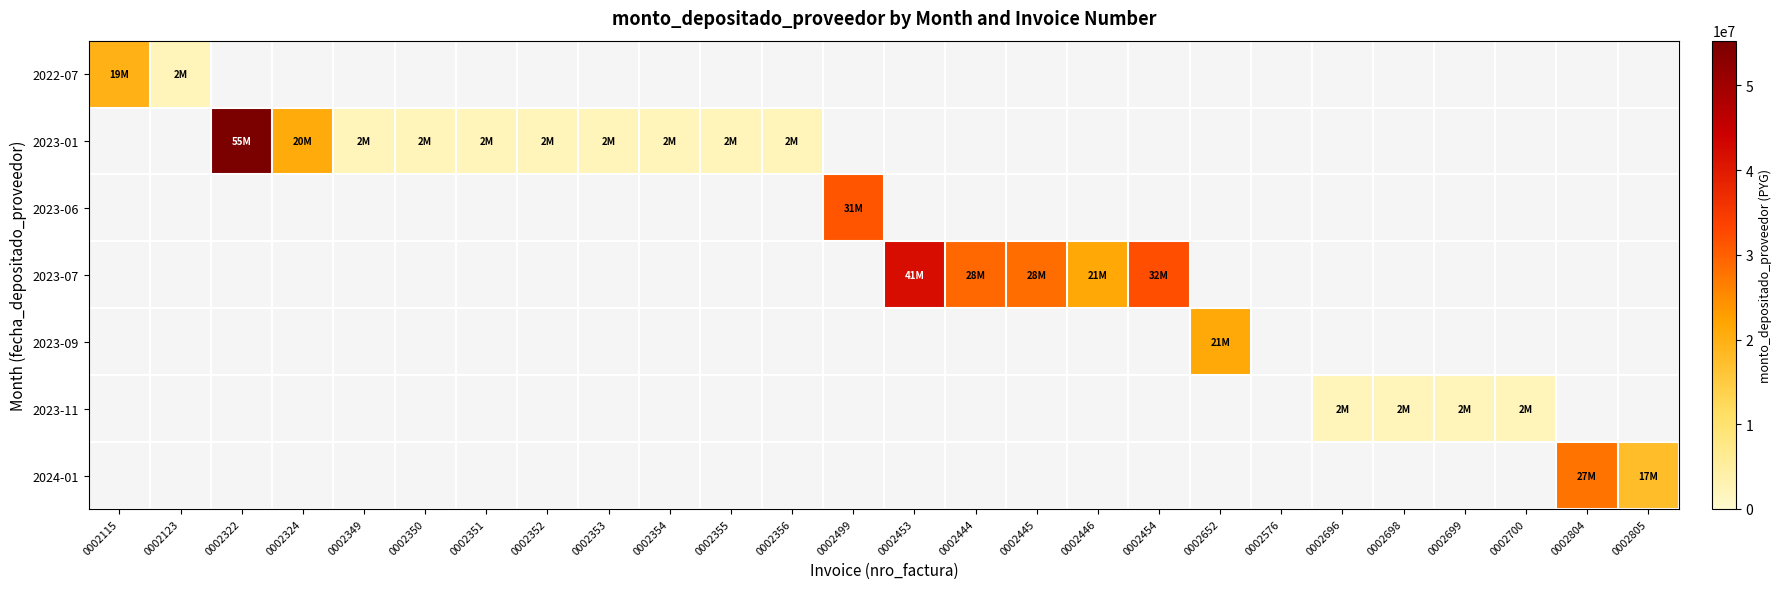

How many series are shown in this chart?

7